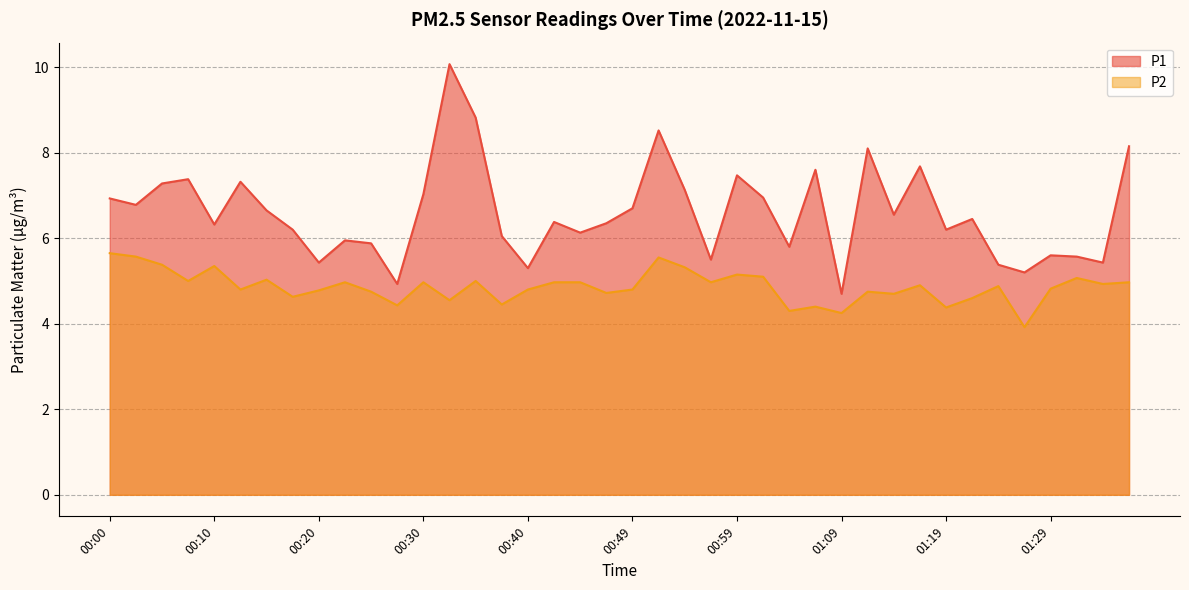

True or false: P1 has a value of 6.0 at 00:37.

True